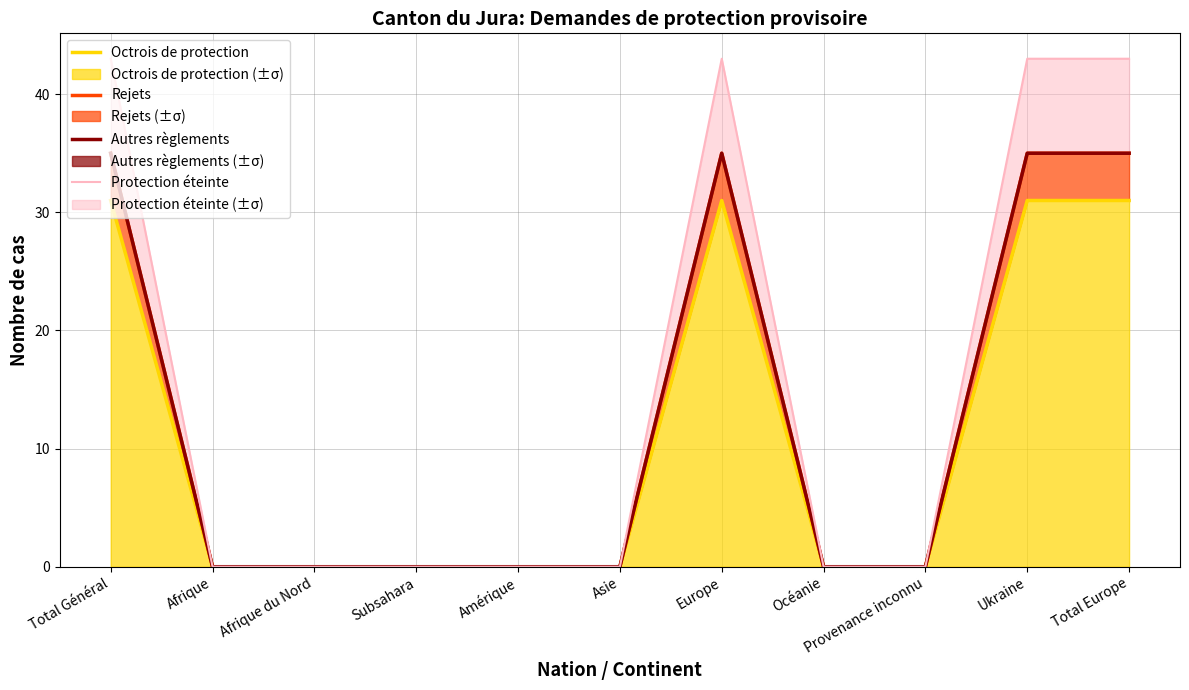

What is the difference between the maximum and minimum values in the Octrois de protection series?

31